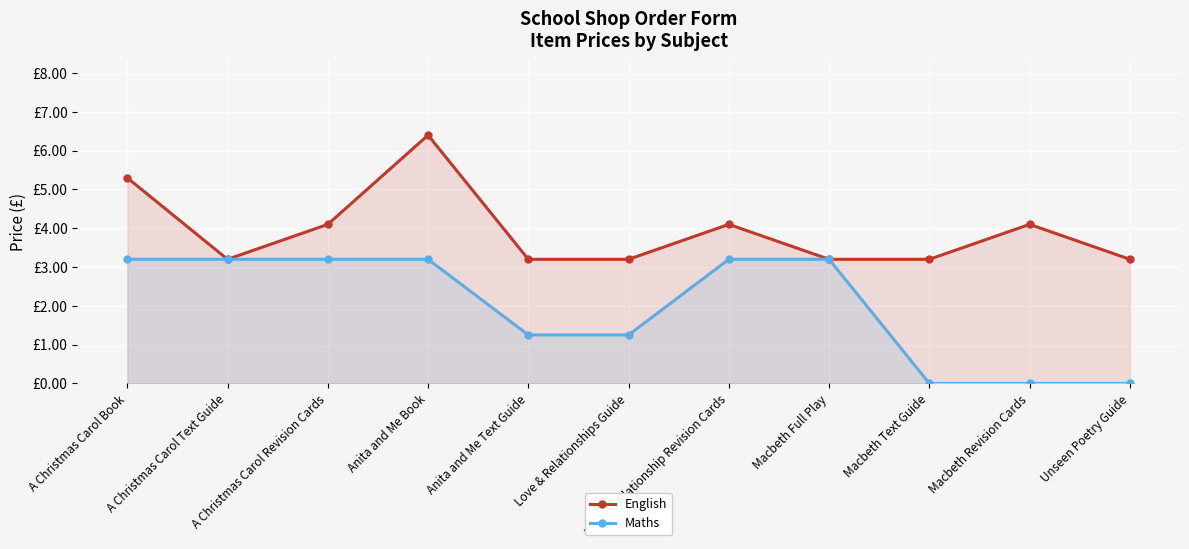

True or false: English and Maths cross at least once.

False